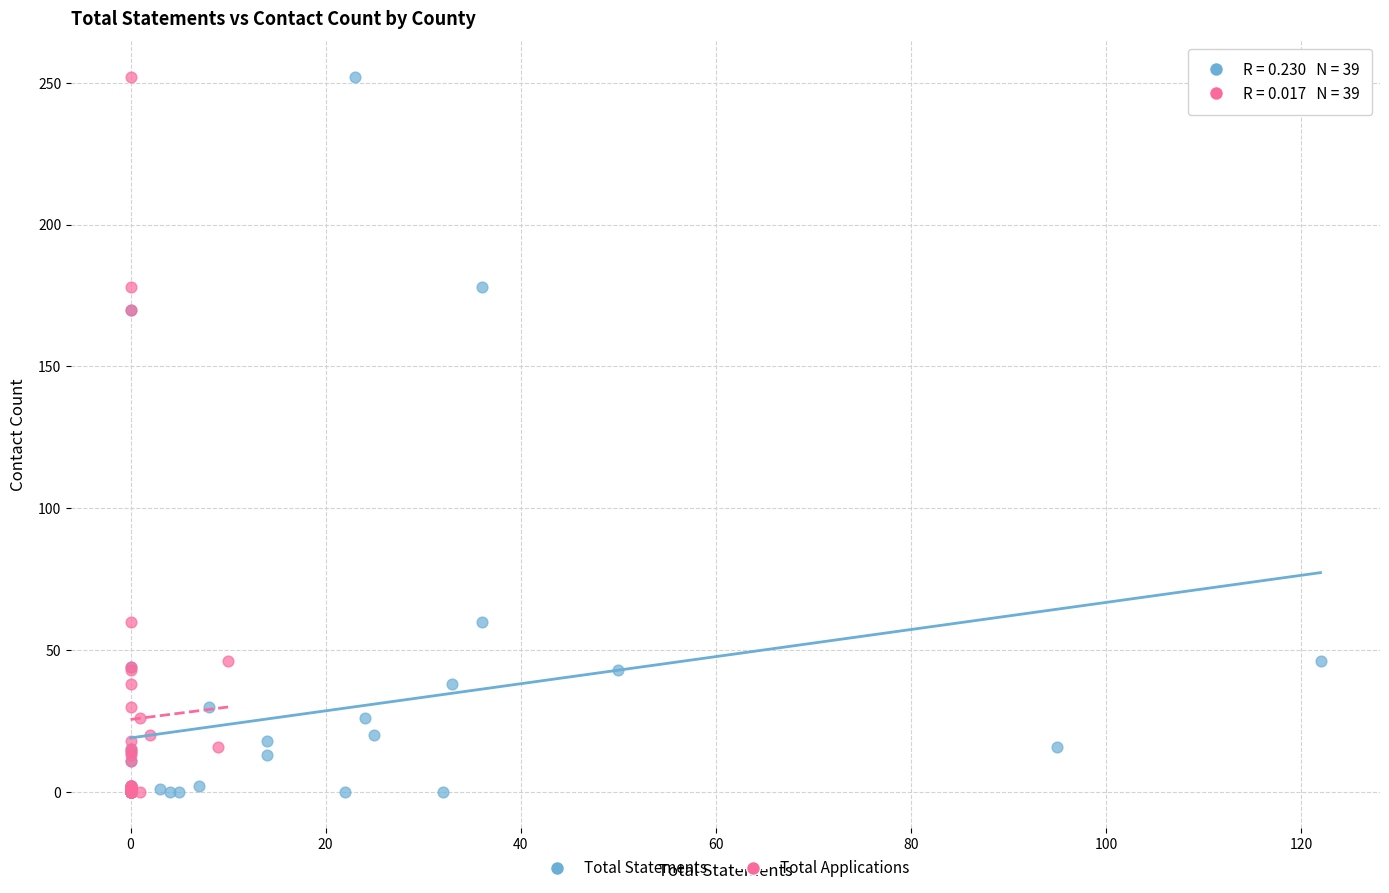

What are all the series names shown in the legend?

Total Statements, Total Applications